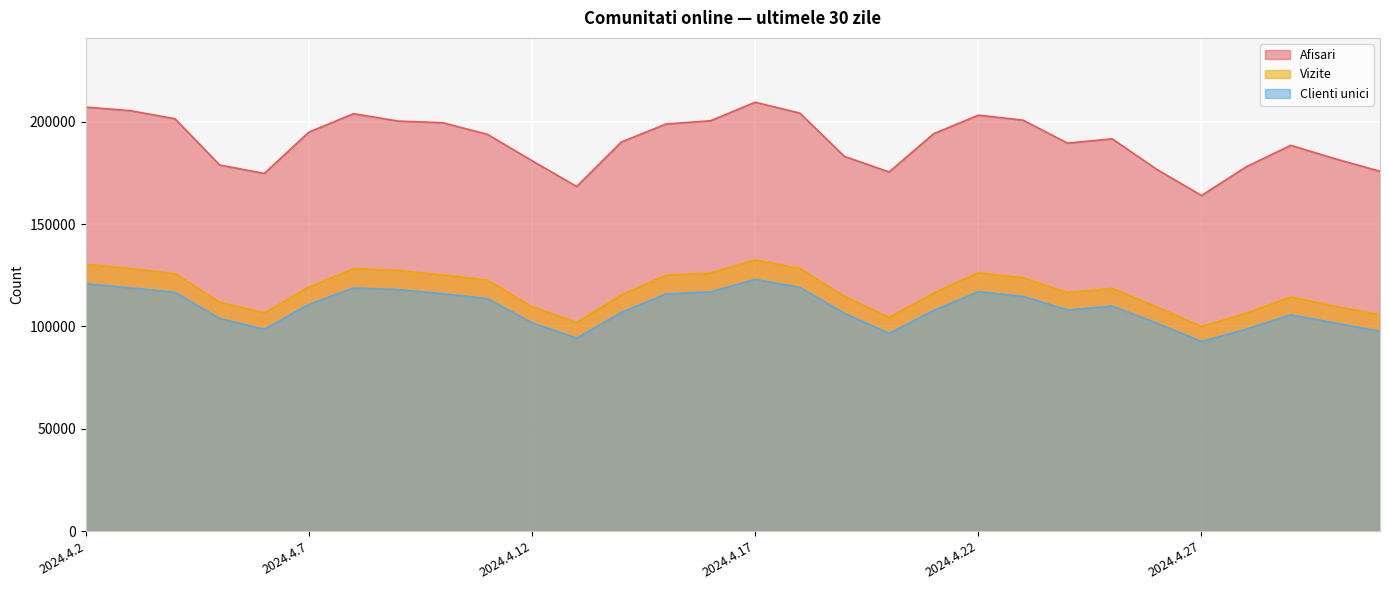

How many lines are shown in the chart?

3